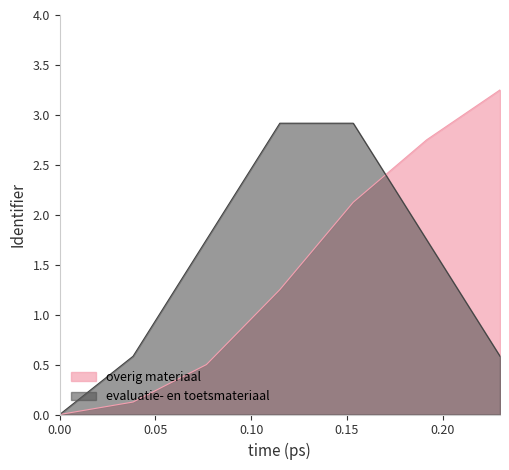

What is the average value?

1.4